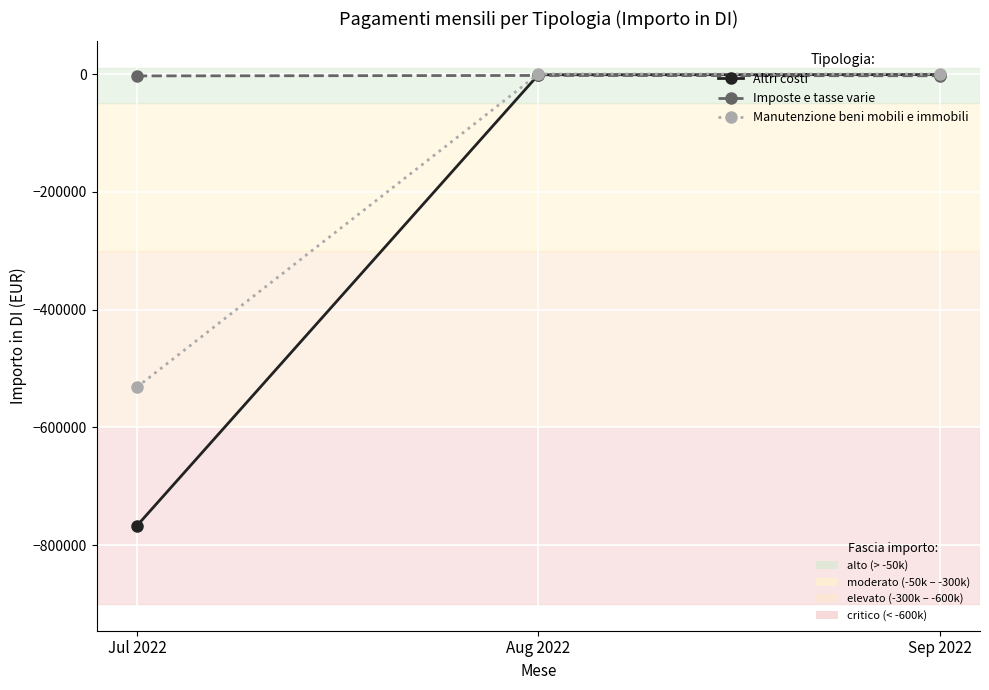

What is the label of the 1st point from the right?

Sep 2022